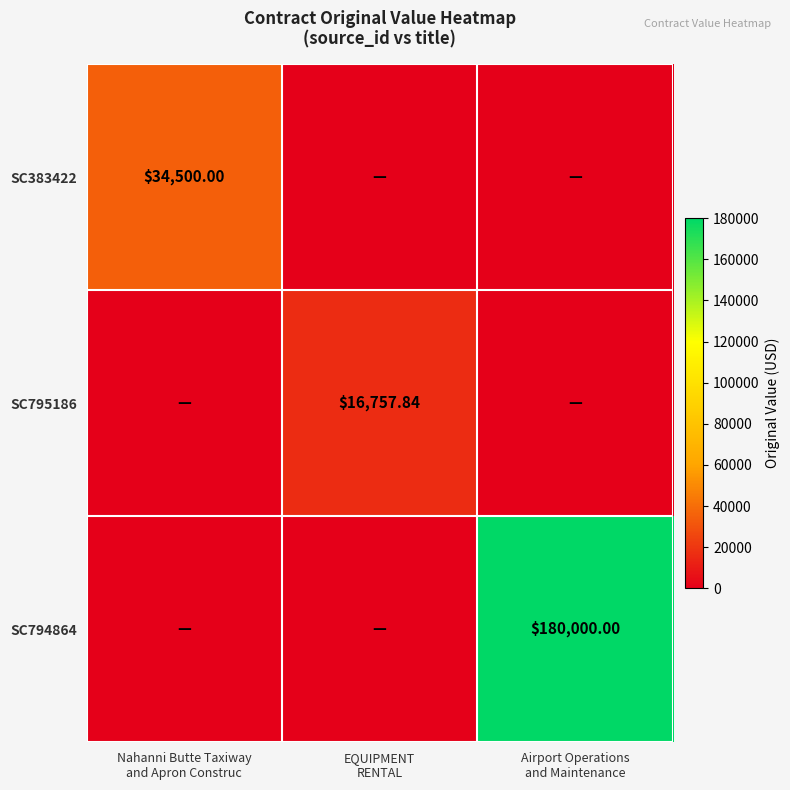

List the series in order of their peak value, highest first.

SC794864, SC383422, SC795186